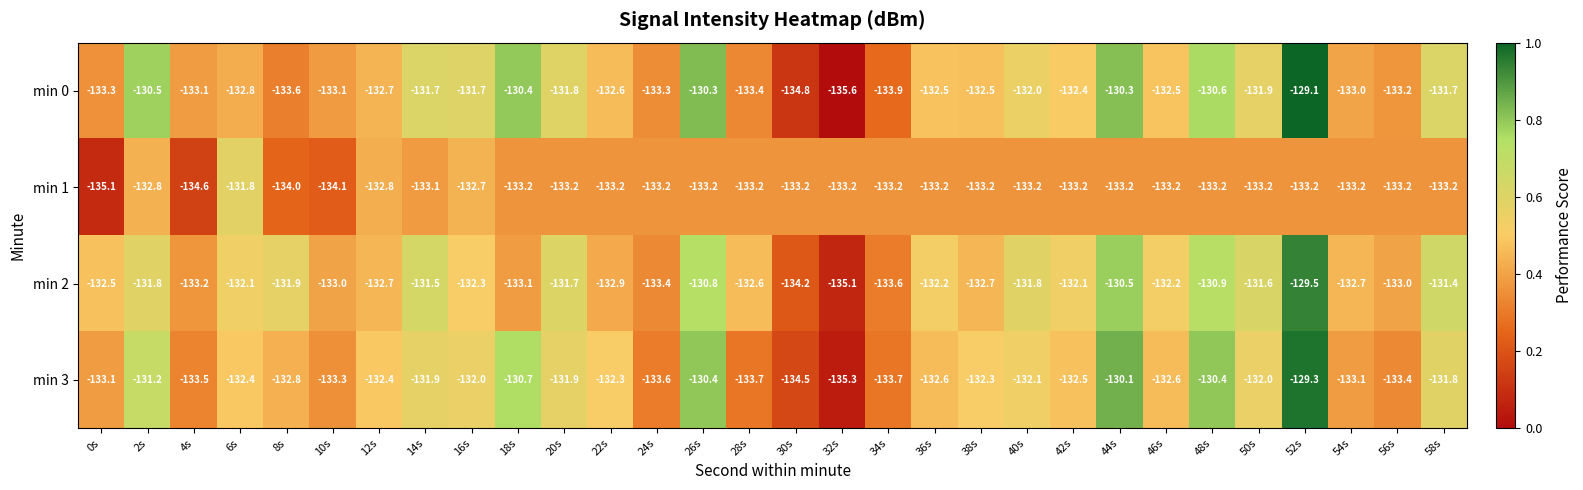

What is the greatest value displayed?

-129.1